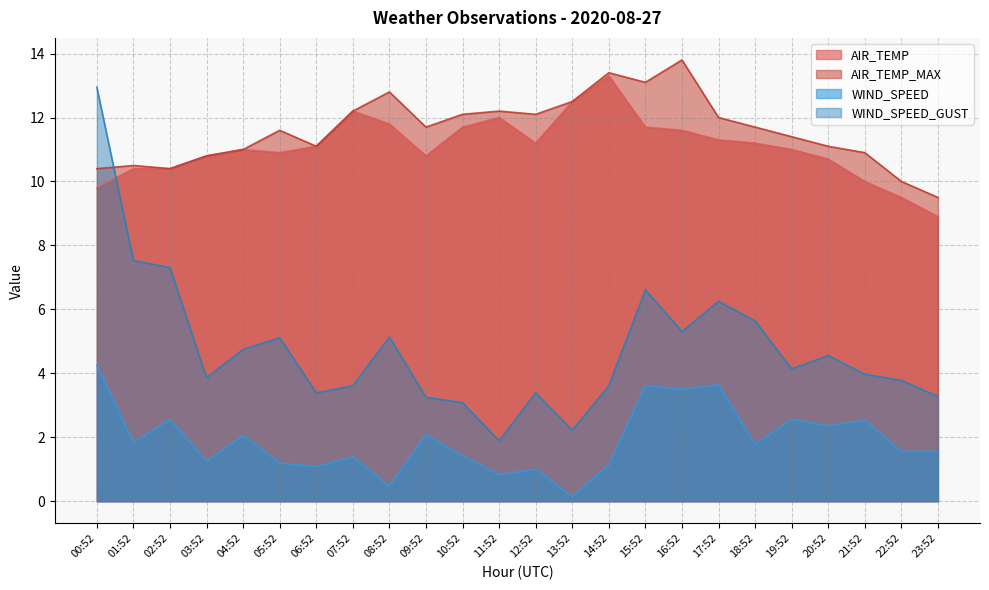

What is the maximum value for WIND_SPEED?

4.2